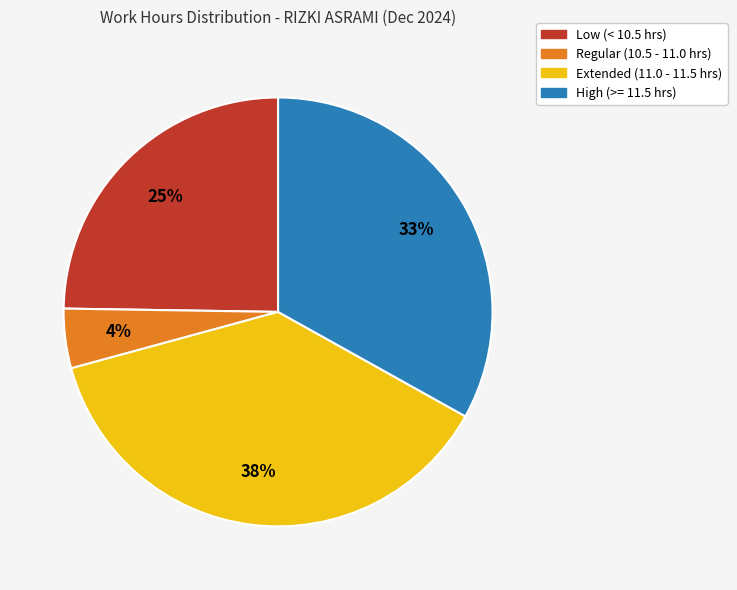

Does any single category account for the majority?

No